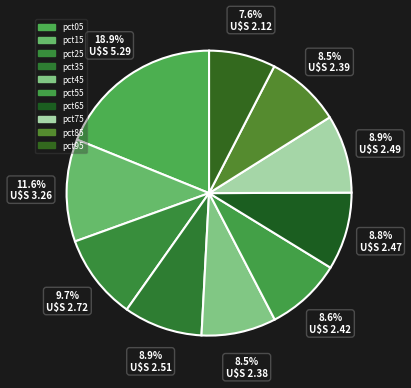

What is the change in value from pct15 to pct25?

-0.5